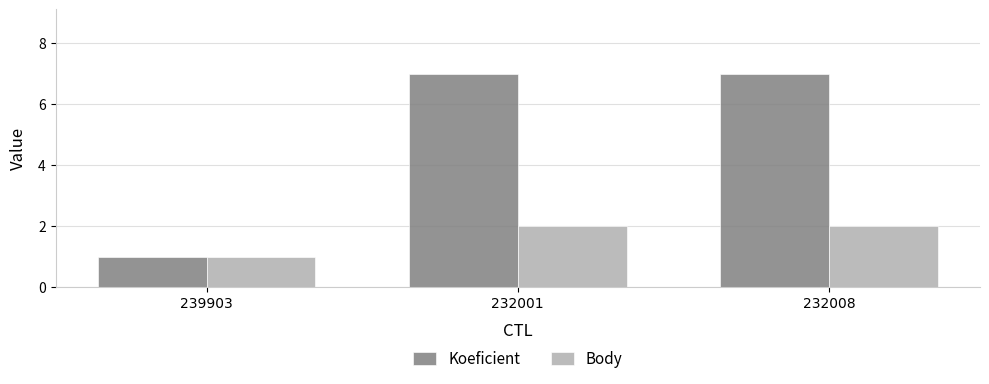

Reading left to right, extract all data points from this chart.

Koeficient: 239903=1	232001=7	232008=7
Body: 239903=1	232001=2	232008=2